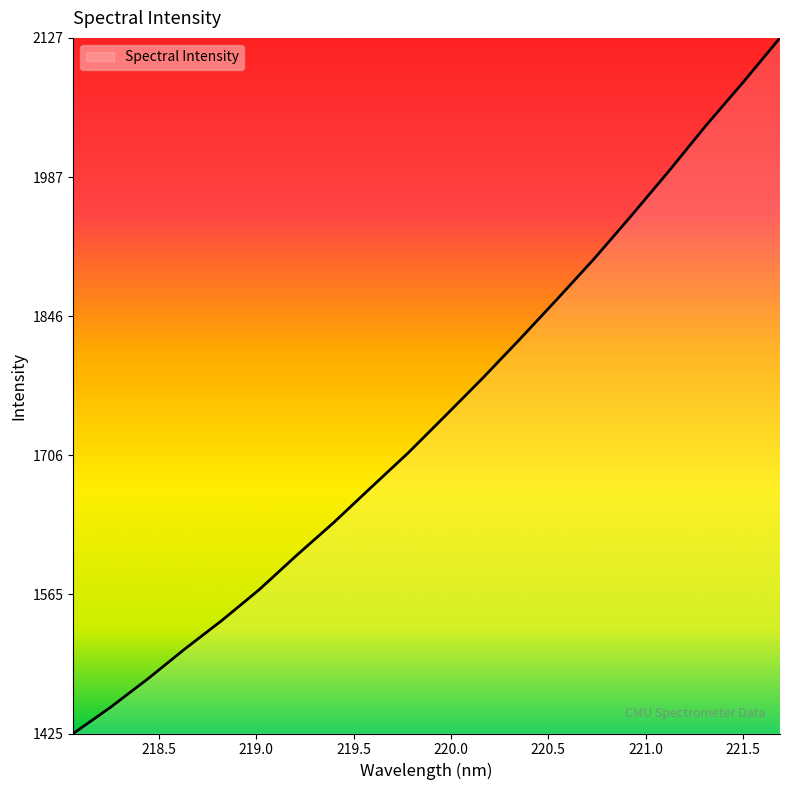

What is the difference between the maximum and minimum values?

702.1